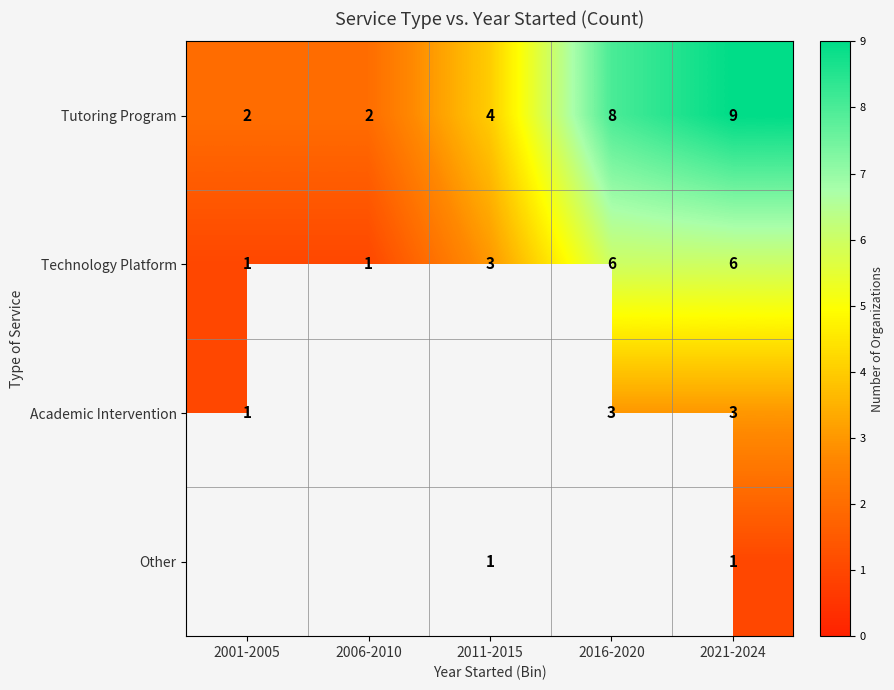

At how many categories does at least one series exceed 1?

5